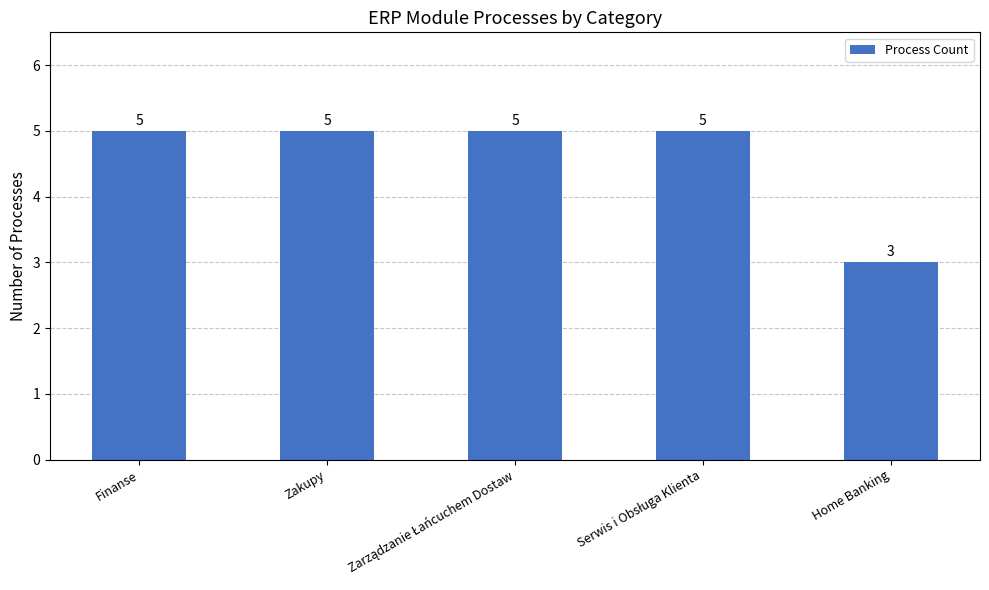

Which label corresponds to the smallest value in the chart?

Home Banking